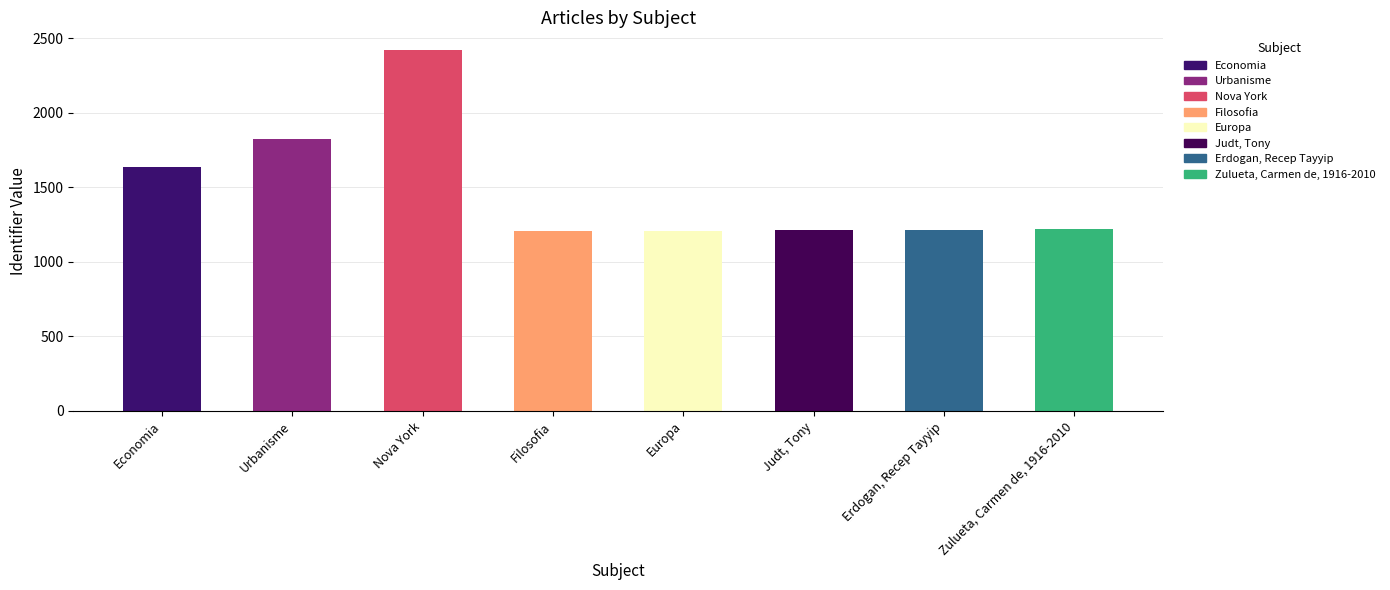

What is the sum of all values?

11937